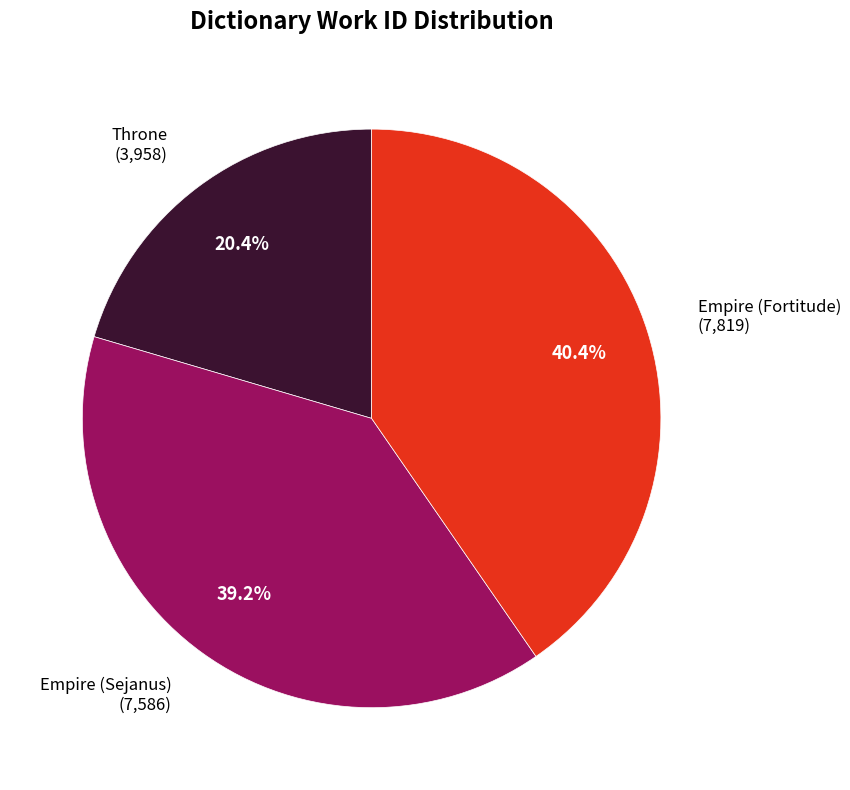

What percentage is the Empire (Fortitude) slice, to the nearest percent?

40%